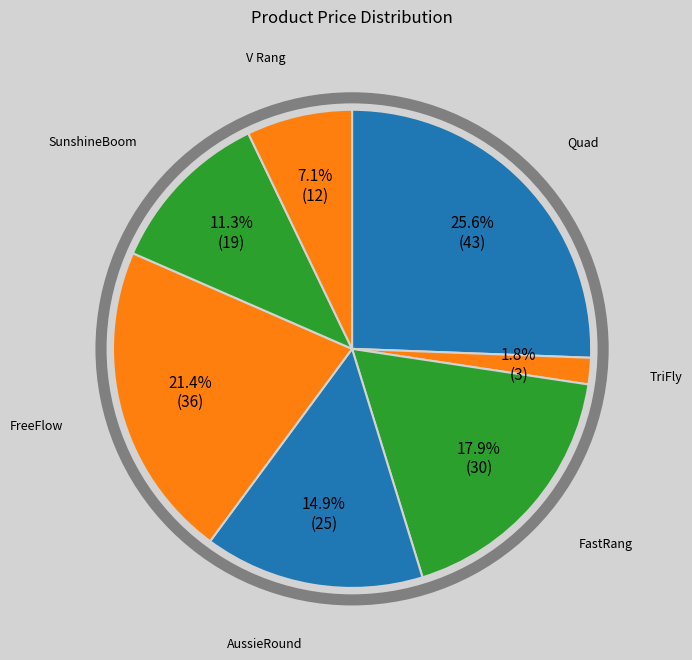

How many slices are in this pie chart?

7